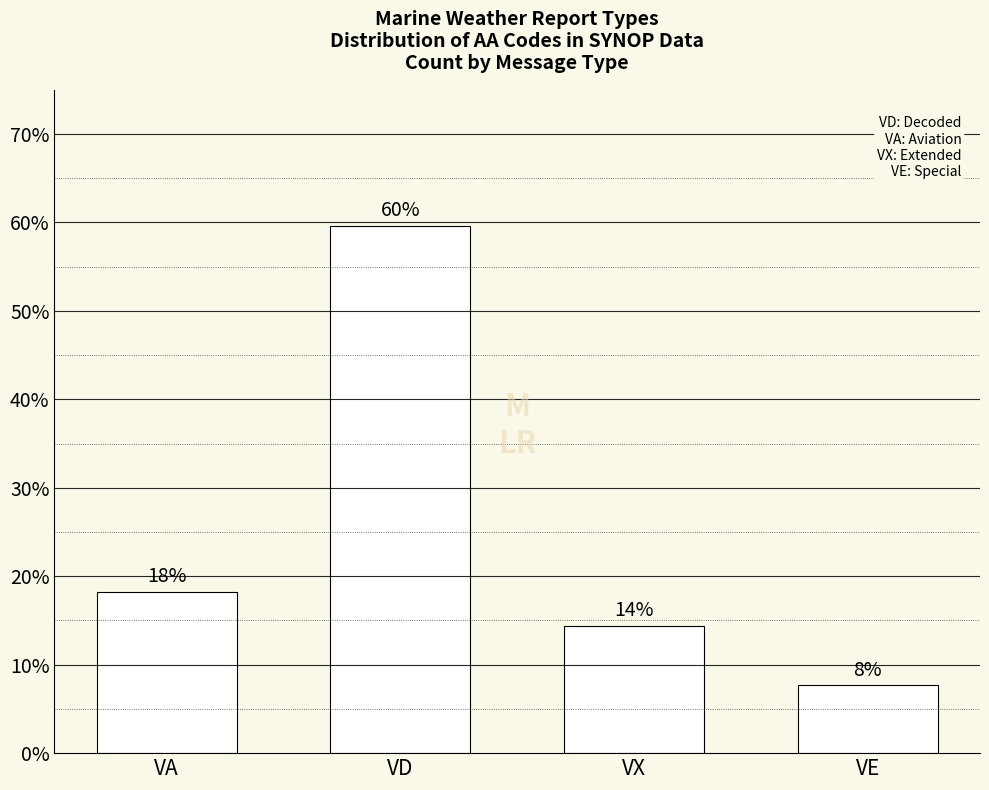

Read the value at VA.

18.3